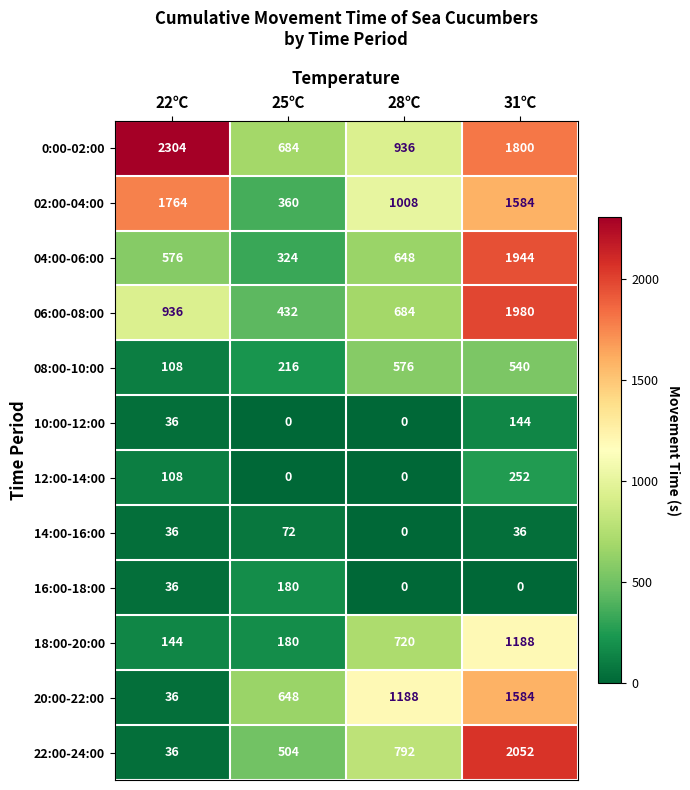

Which series has the widest spread of values?

22:00-24:00